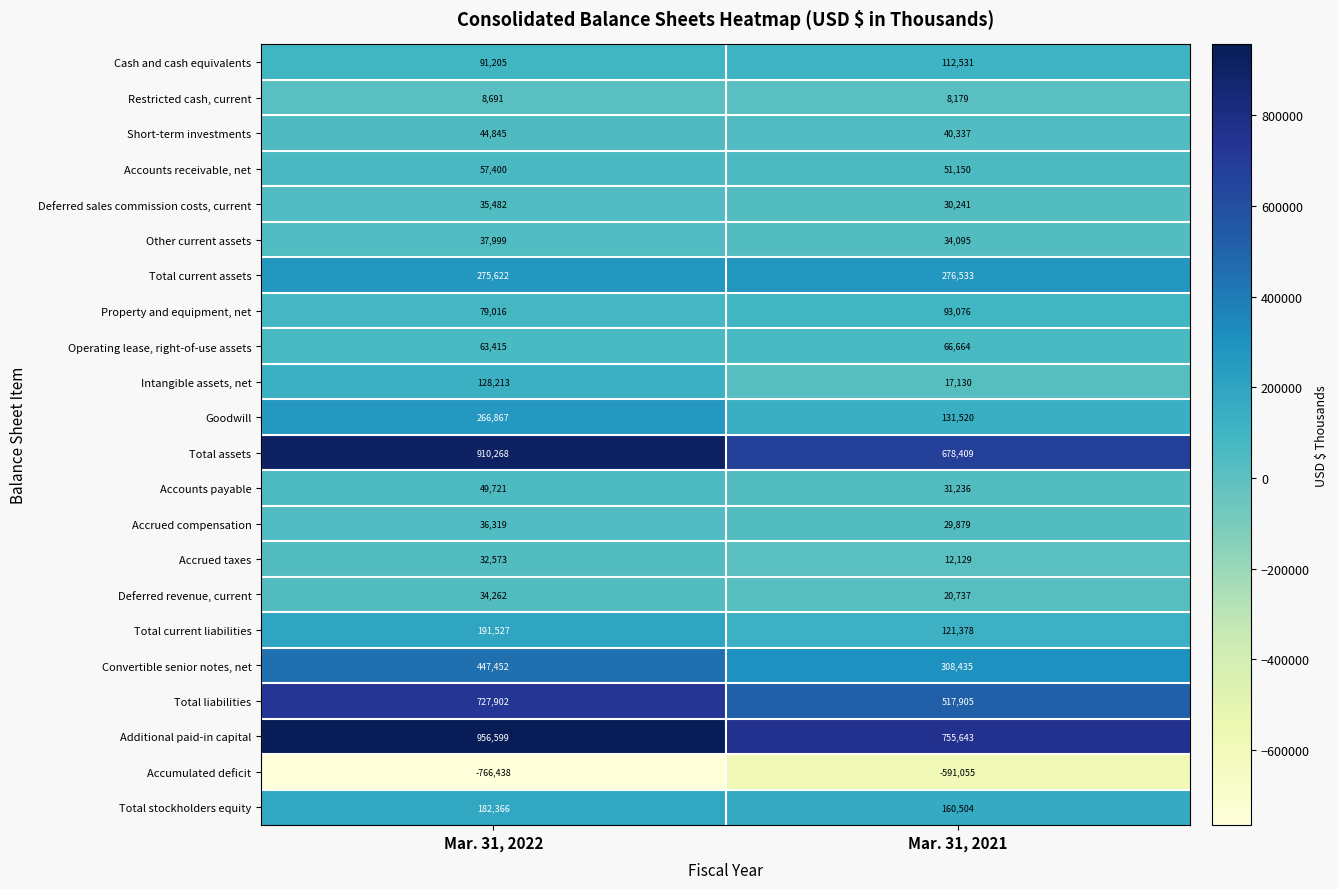

What is the minimum value shown in the chart?

-766438